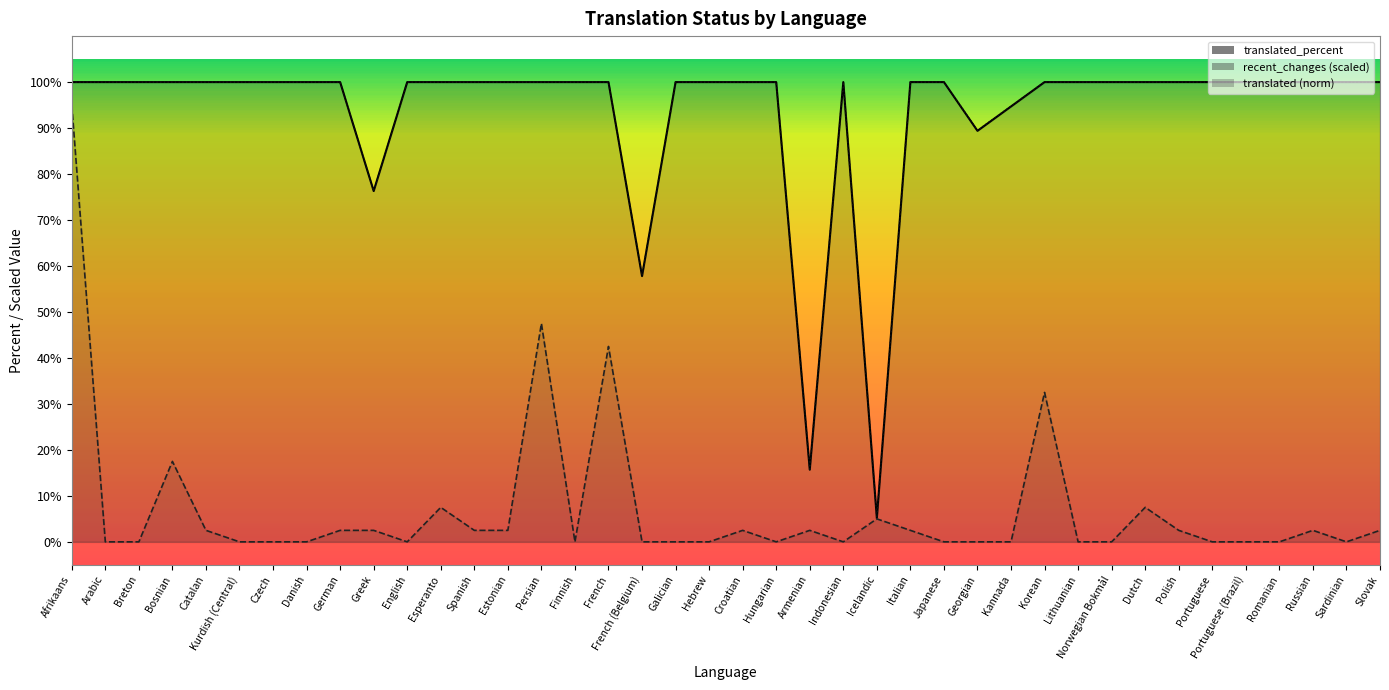

Reading left to right, what are all the values shown in this chart?

translated_percent: Afrikaans=100.0	Arabic=100.0	Breton=100.0	Bosnian=100.0	Catalan=100.0	Kurdish (Central)=100.0	Czech=100.0	Danish=100.0	German=100.0	Greek=76.3	English=100.0	Esperanto=100.0	Spanish=100.0	Estonian=100.0	Persian=100.0	Finnish=100.0	French=100.0	French (Belgium)=57.8	Galician=100.0	Hebrew=100.0	Croatian=100.0	Hungarian=100.0	Armenian=15.7	Indonesian=100.0	Icelandic=5.2	Italian=100.0	Japanese=100.0	Georgian=89.4	Kannada=94.7	Korean=100.0	Lithuanian=100.0	Norwegian Bokmål=100.0	Dutch=100.0	Polish=100.0	Portuguese=100.0	Portuguese (Brazil)=100.0	Romanian=100.0	Russian=100.0	Sardinian=100.0	Slovak=100.0
recent_changes (scaled): Afrikaans=95.0	Arabic=0.0	Breton=0.0	Bosnian=17.5	Catalan=2.5	Kurdish (Central)=0.0	Czech=0.0	Danish=0.0	German=2.5	Greek=2.5	English=0.0	Esperanto=7.5	Spanish=2.5	Estonian=2.5	Persian=47.5	Finnish=0.0	French=42.5	French (Belgium)=0.0	Galician=0.0	Hebrew=0.0	Croatian=2.5	Hungarian=0.0	Armenian=2.5	Indonesian=0.0	Icelandic=5.0	Italian=2.5	Japanese=0.0	Georgian=0.0	Kannada=0.0	Korean=32.5	Lithuanian=0.0	Norwegian Bokmål=0.0	Dutch=7.5	Polish=2.5	Portuguese=0.0	Portuguese (Brazil)=0.0	Romanian=0.0	Russian=2.5	Sardinian=0.0	Slovak=2.5
translated (norm): Afrikaans=100.0	Arabic=100.0	Breton=100.0	Bosnian=100.0	Catalan=100.0	Kurdish (Central)=100.0	Czech=100.0	Danish=100.0	German=100.0	Greek=76.3	English=100.0	Esperanto=100.0	Spanish=100.0	Estonian=100.0	Persian=100.0	Finnish=100.0	French=100.0	French (Belgium)=57.9	Galician=100.0	Hebrew=100.0	Croatian=100.0	Hungarian=100.0	Armenian=15.8	Indonesian=100.0	Icelandic=5.3	Italian=100.0	Japanese=100.0	Georgian=89.5	Kannada=94.7	Korean=100.0	Lithuanian=100.0	Norwegian Bokmål=100.0	Dutch=100.0	Polish=100.0	Portuguese=100.0	Portuguese (Brazil)=100.0	Romanian=100.0	Russian=100.0	Sardinian=100.0	Slovak=100.0